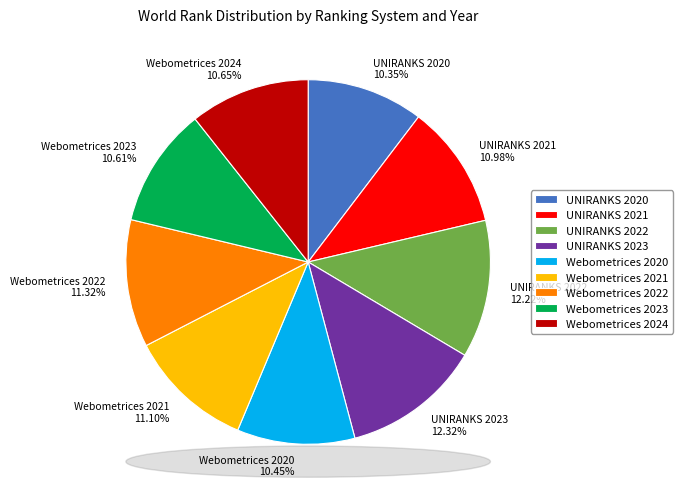

The Webometrices 2020 slice represents 17% of the pie. True or false?

False